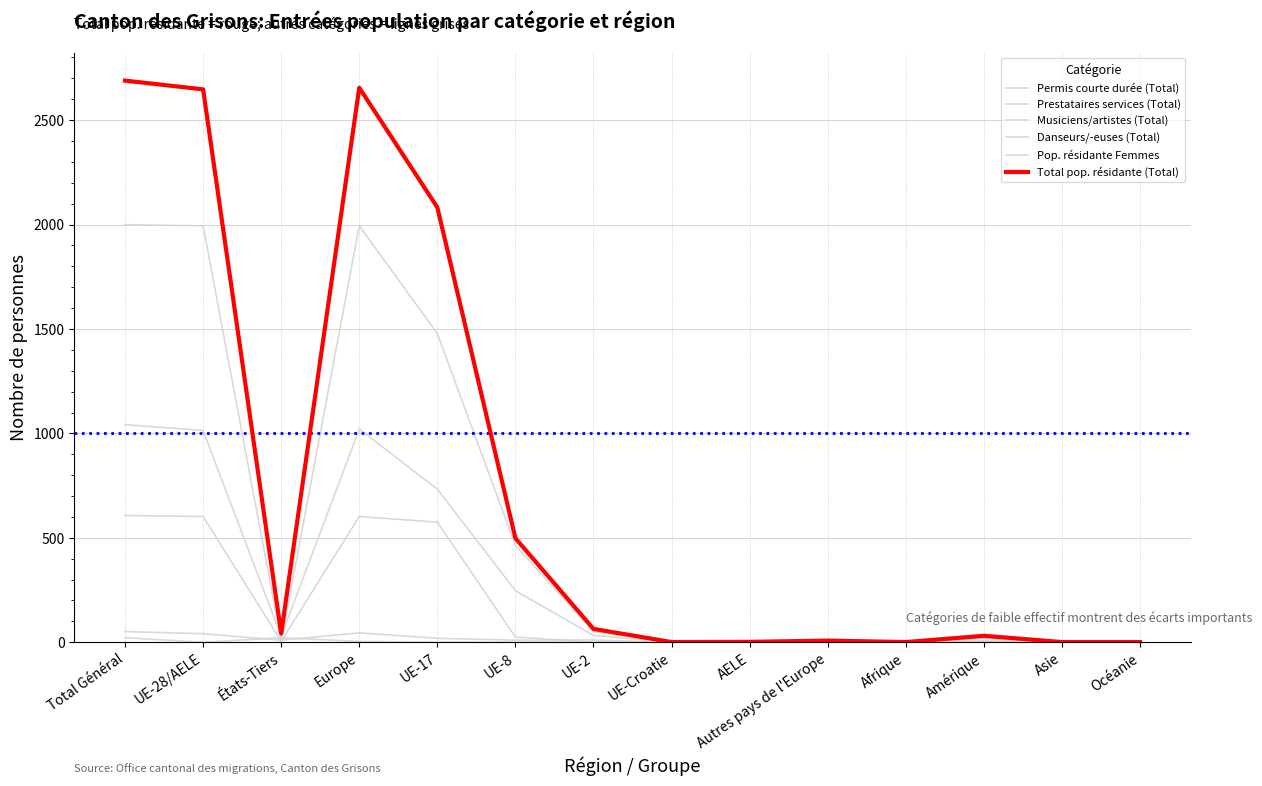

Which has a higher value, États-Tiers or Océanie?

États-Tiers